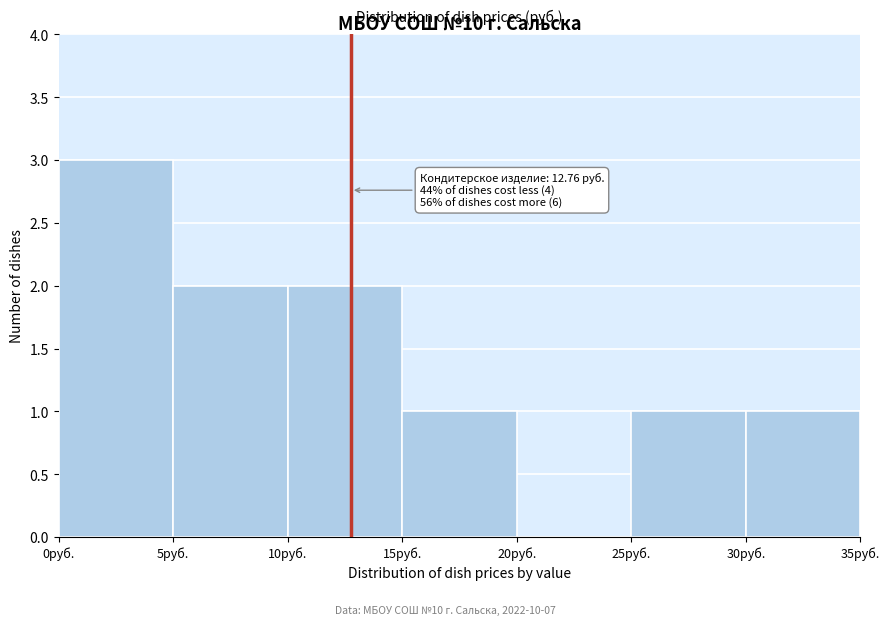

Over which range of the x-axis is the bar tallest?

0 to 5